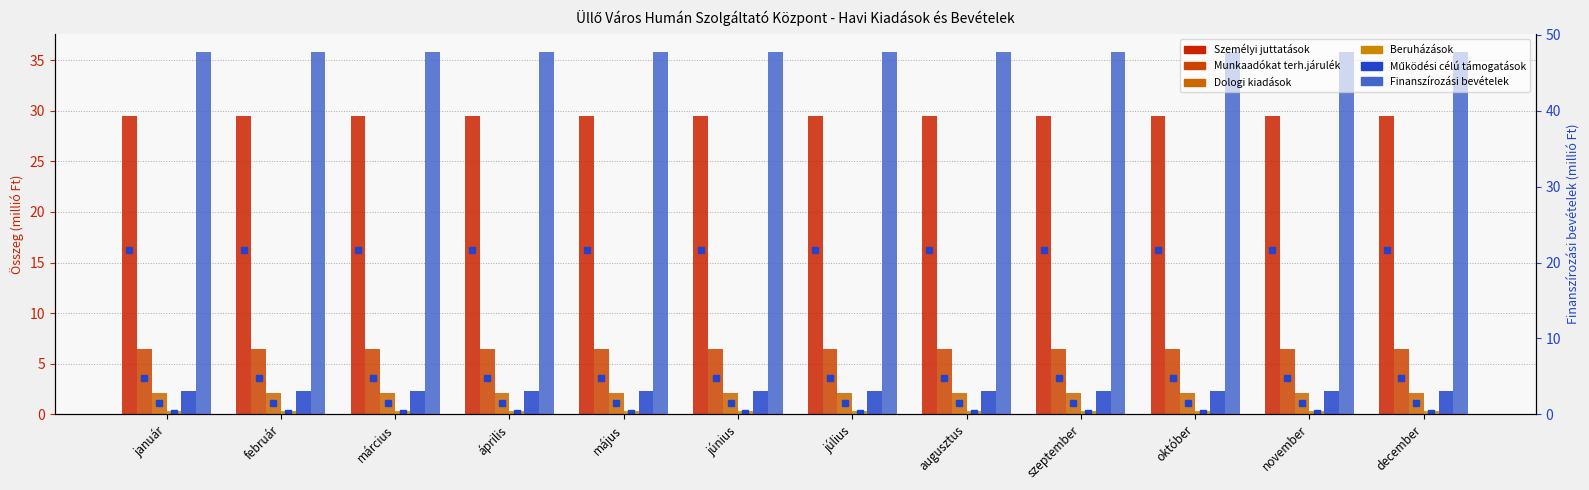

Which category has the lowest value in the Dologi kiadások series?

január